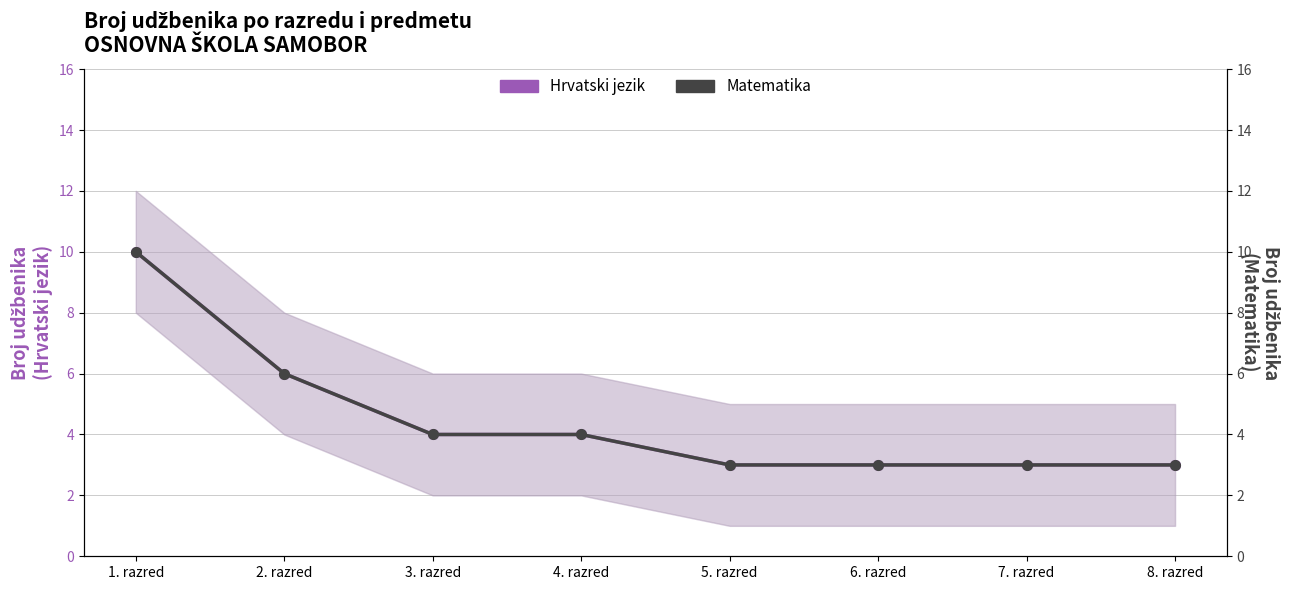

Which series changed the most between 3. razred and 4. razred?

Hrvatski jezik